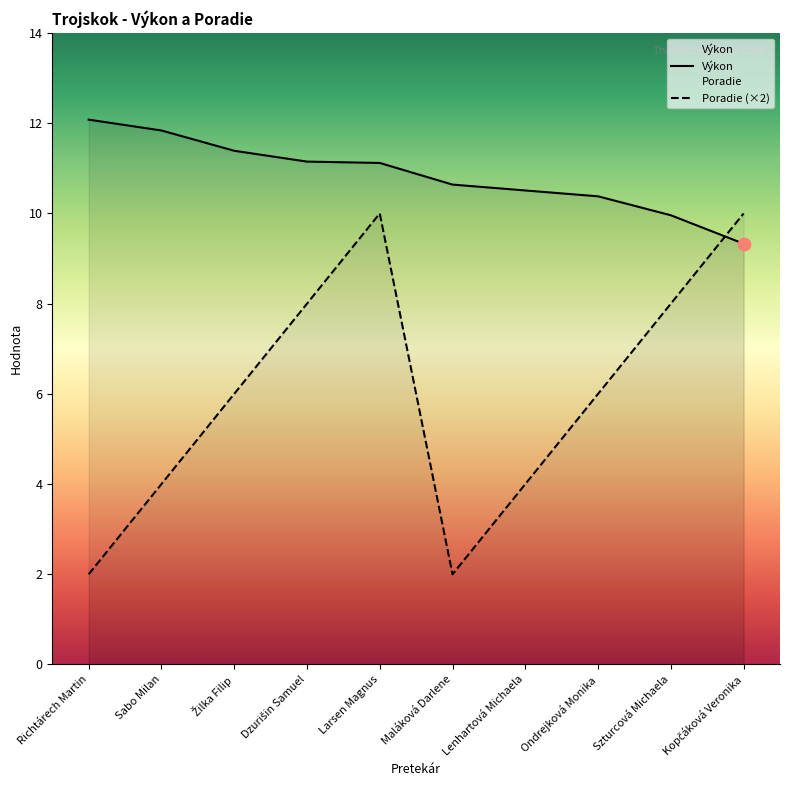

Is the value of Poradie at Szturcová Michaela greater than the value of Výkon at Richtárech Martin?

No